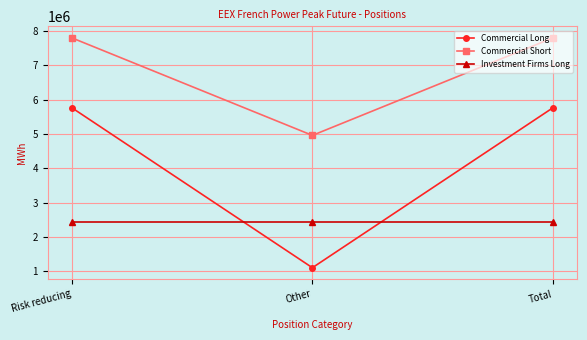

Does the chart have visible grid lines?

Yes